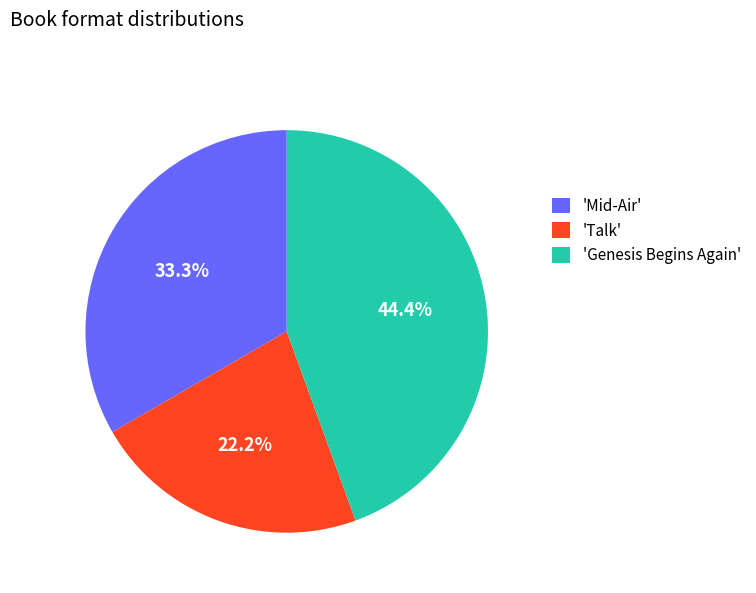

How many slices are in this pie chart?

3